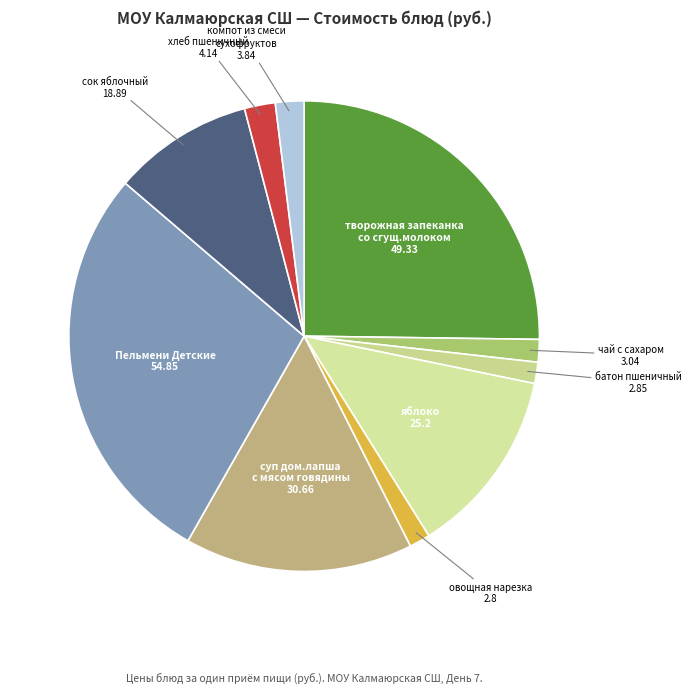

What is the largest slice in the pie chart?

Пельмени Детские